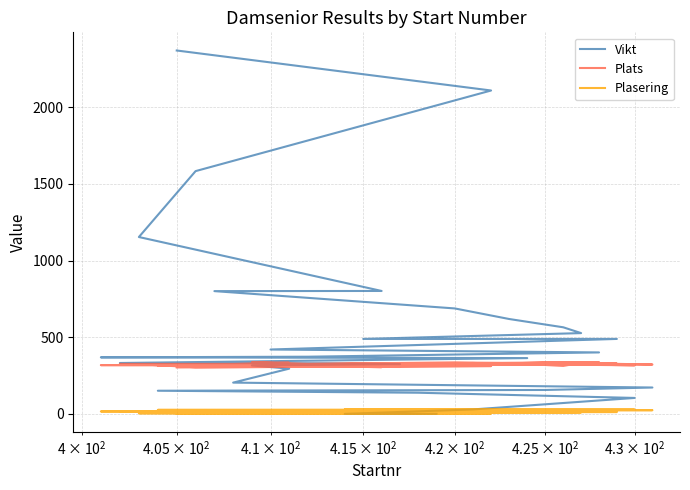

Does the chart have visible grid lines?

Yes